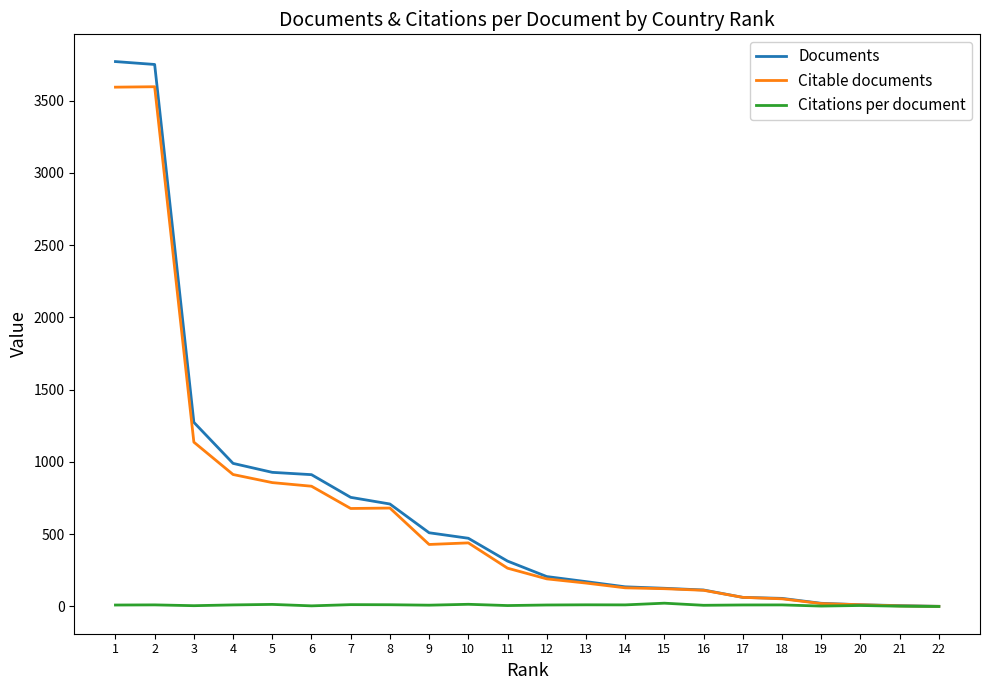

List the series in order of their peak value, highest first.

Documents, Citable documents, Citations per document